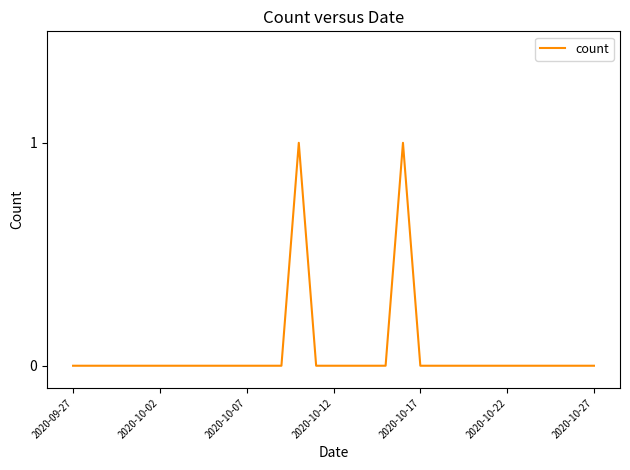

Does the chart display data point markers on the line(s)?

No